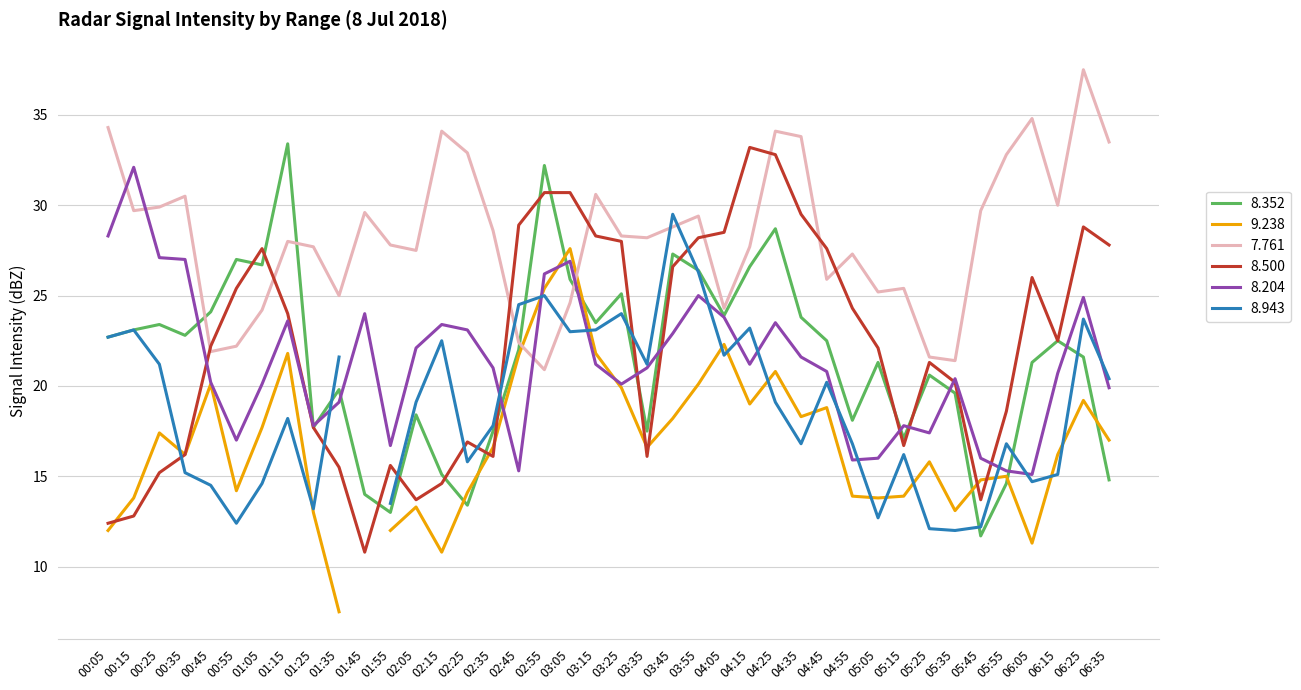

How many data points in 8.500 are above 22?

22